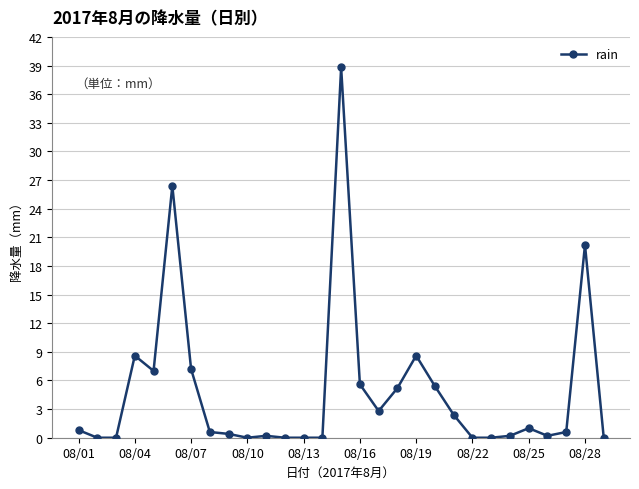

Reading left to right, transcribe all the data shown in this chart.

0.8	0.0	0.0	8.6	7.0	26.4	7.2	0.6	0.4	0.0	0.2	0.0	0.0	0.0	38.8	5.6	2.8	5.2	8.6	5.4	2.4	0.0	0.0	0.2	1.0	0.2	0.6	20.2	0.0